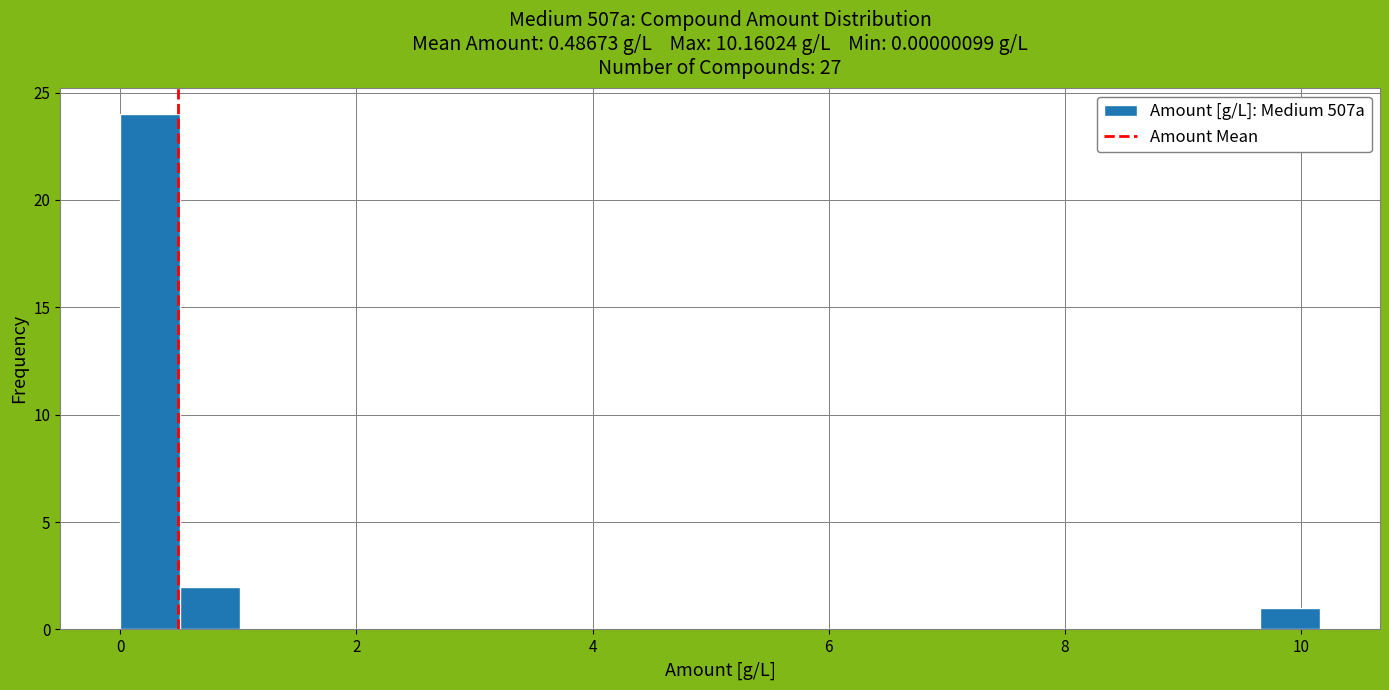

Around what value on the x-axis is the tallest bar? Give the approximate position of its centre, as read against the axis.

0.2